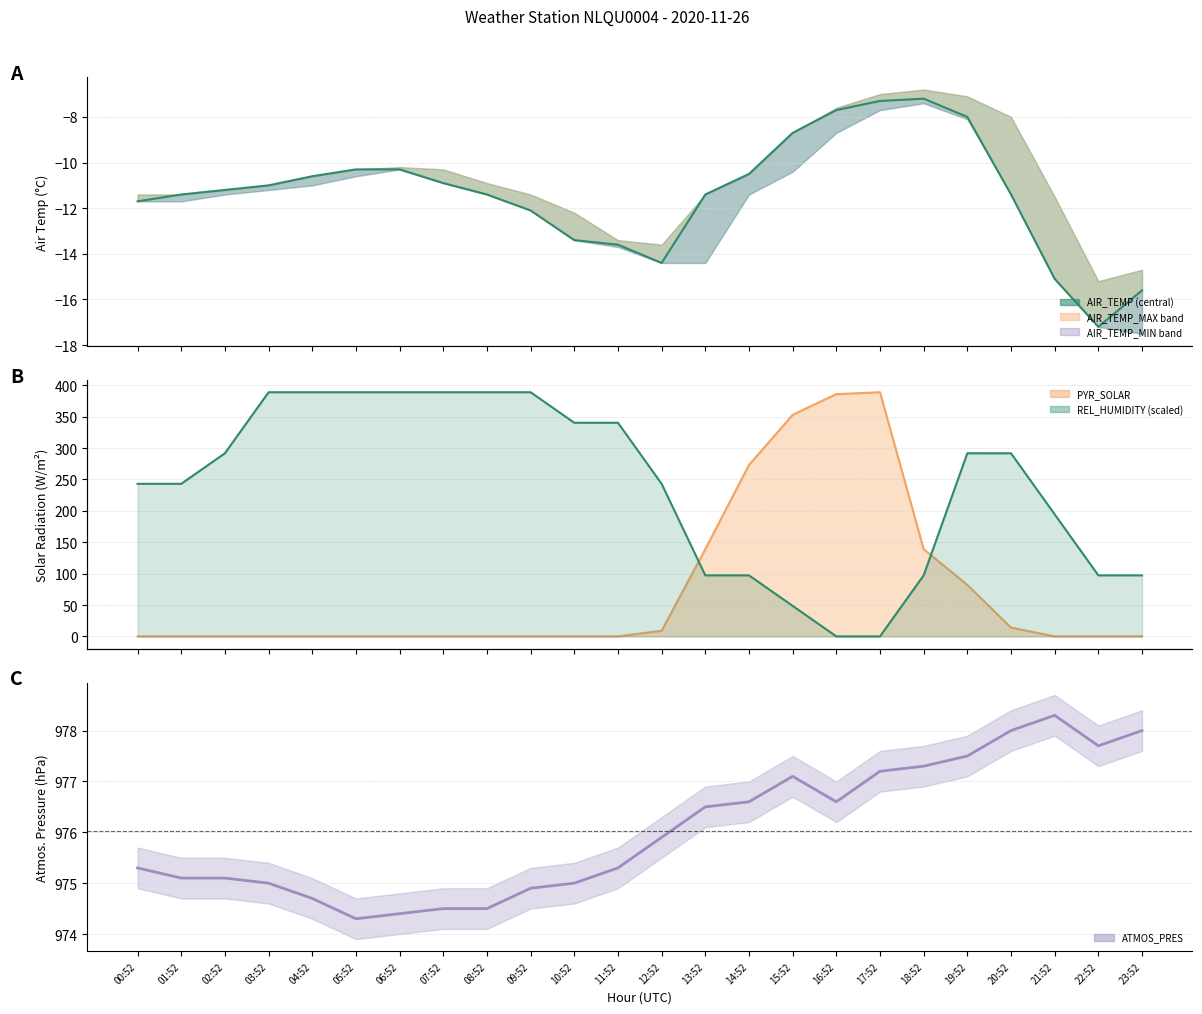

Between 16:52 and 21:52, which series saw the biggest shift?

PYR_SOLAR